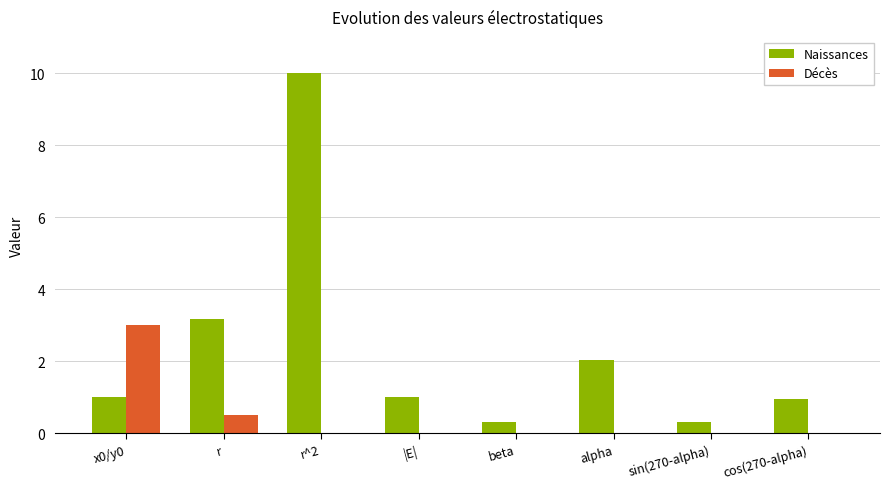

The value of Décès at beta is -1.1. True or false?

False